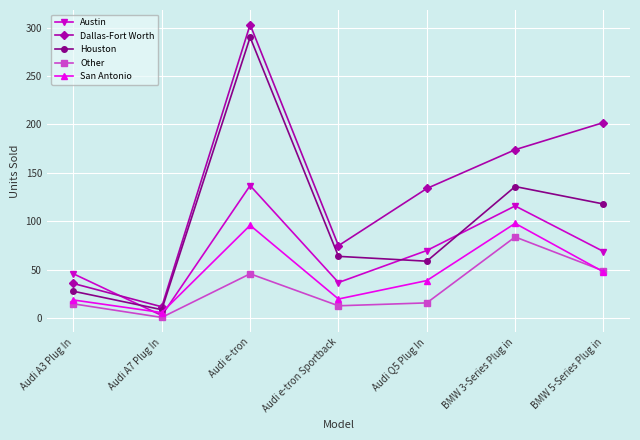

Rank the categories by Dallas-Fort Worth value from highest to lowest.

Audi e-tron, BMW 5-Series Plug in, BMW 3-Series Plug in, Audi Q5 Plug In, Audi e-tron Sportback, Audi A3 Plug In, Audi A7 Plug In